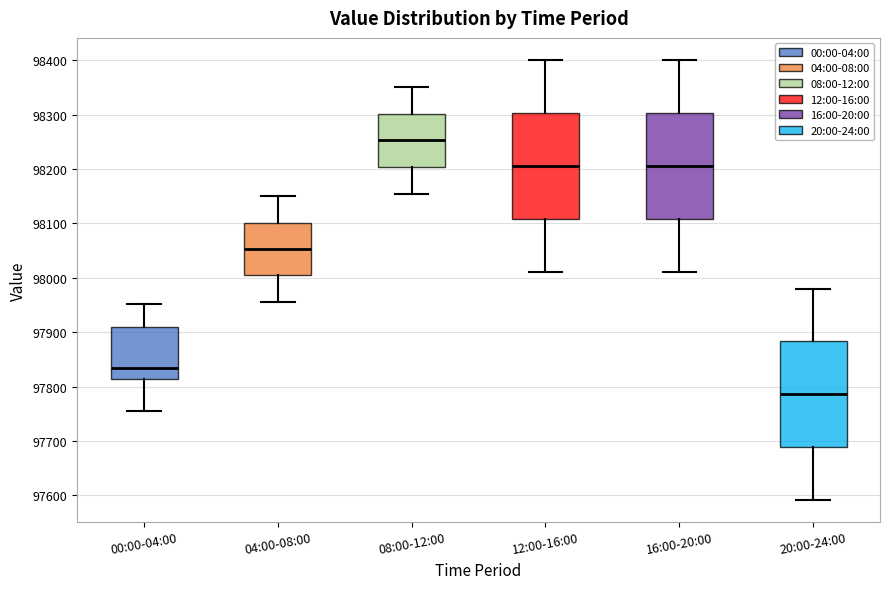

Where is the upper edge of the box for 00:00-04:00 on the y-axis? The values are not printed on the chart, so give them approximately, as read against the axis.

97910